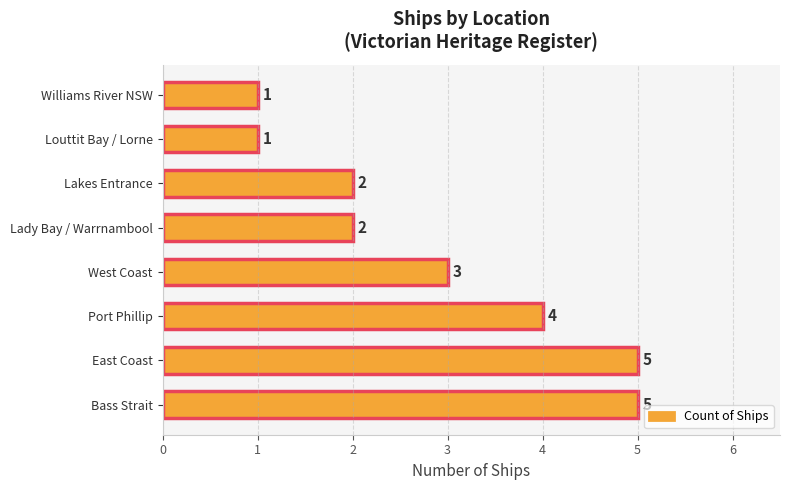

Count the number of data series in this chart.

1